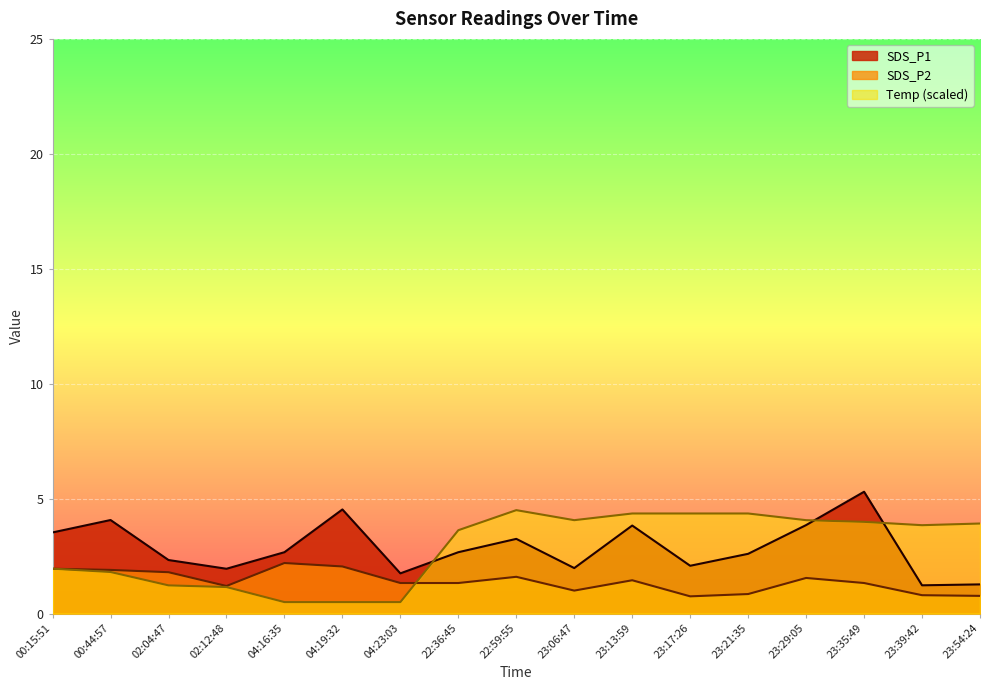

In Temp, how many points are higher than both neighbors (excluding endpoints)?

1